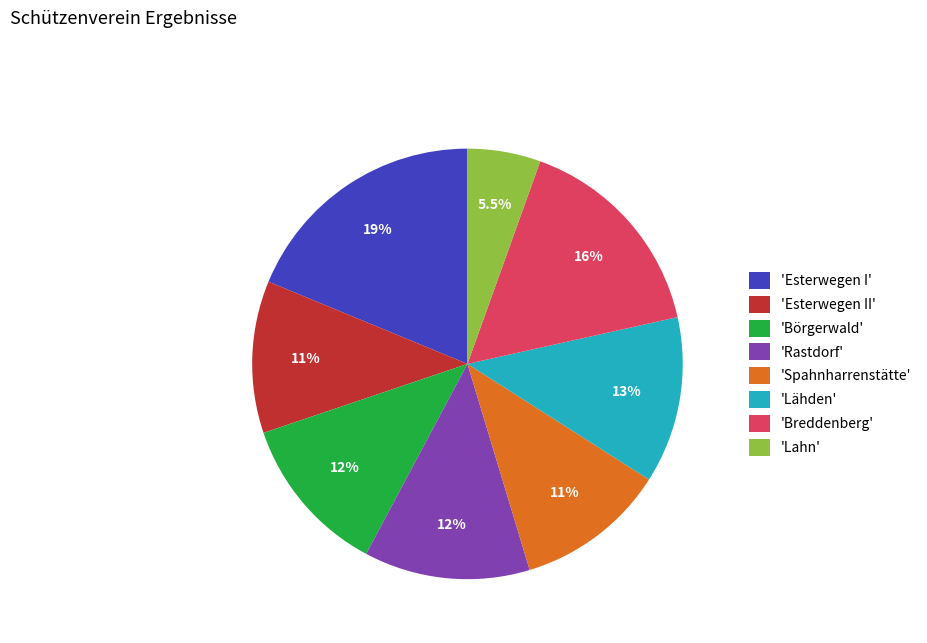

How much of the chart is everything except 'Rastdorf'?

87.5%